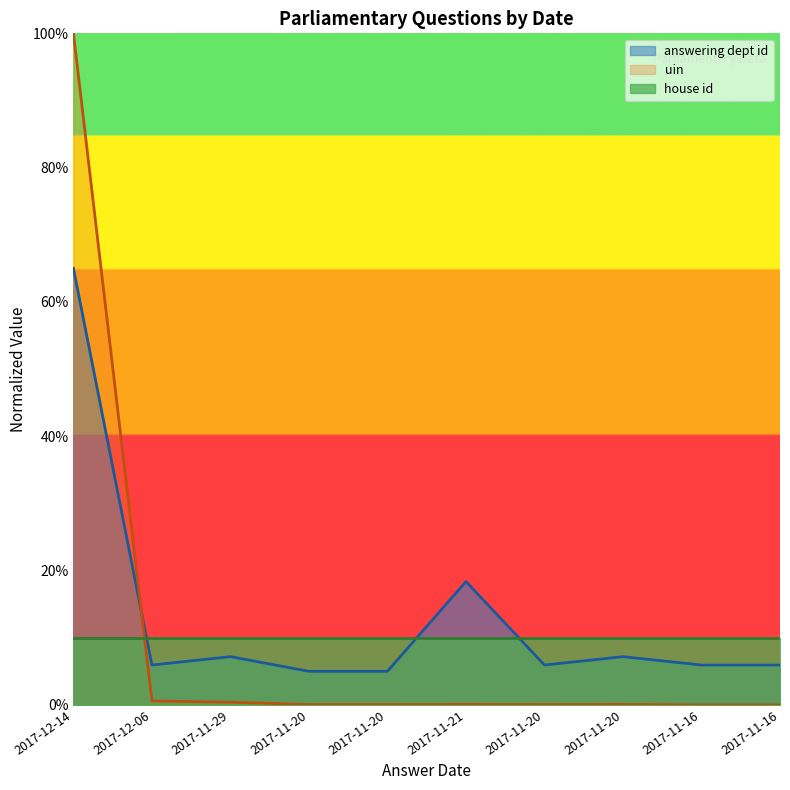

True or false: answering dept id has a value of 5.9 at 2017-11-16.

True